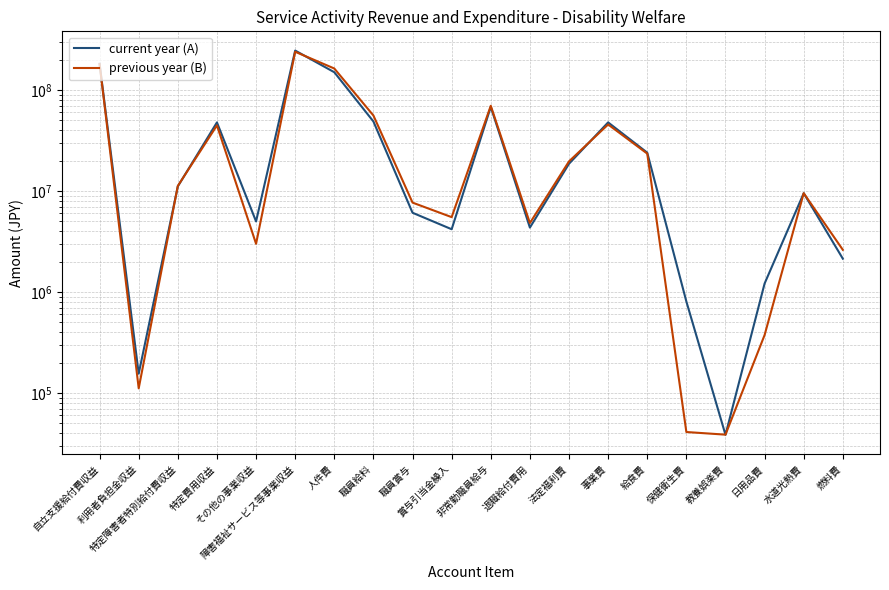

How many series are shown in this chart?

2